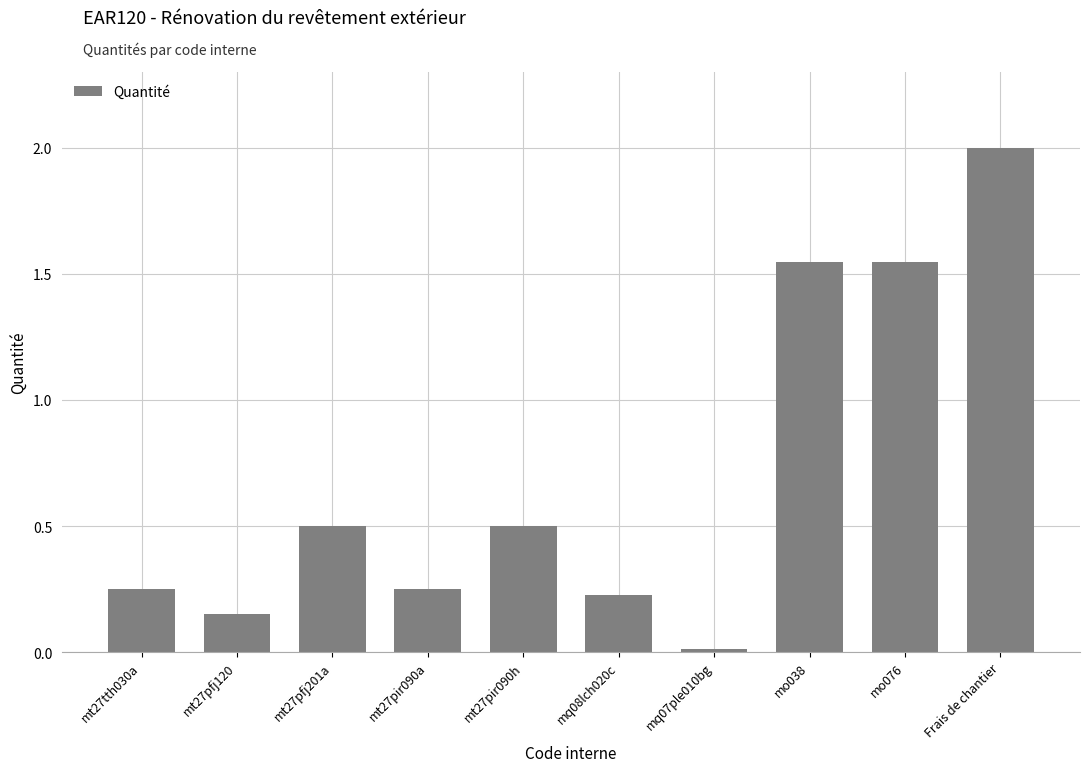

What is the difference between the maximum and minimum values?

2.0